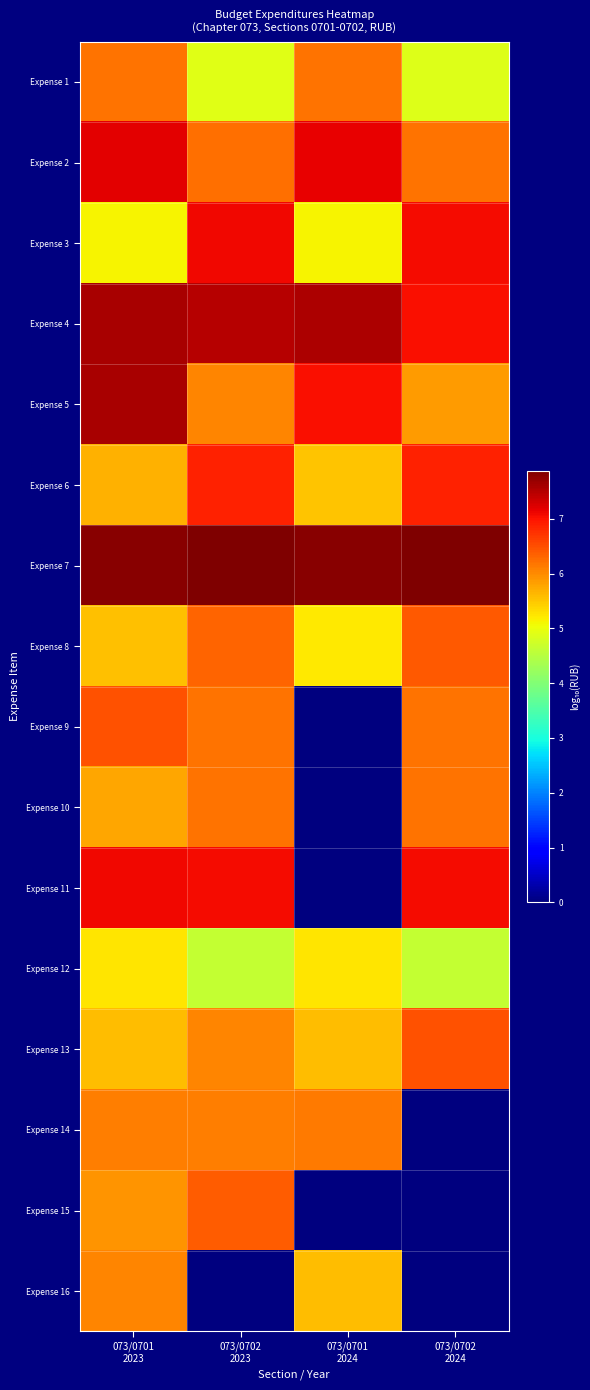

Rank the series by their maximum value, from lowest to highest.

Expense 12, Expense 16, Expense 14, Expense 1, Expense 10, Expense 15, Expense 8, Expense 13, Expense 9, Expense 6, Expense 3, Expense 11, Expense 2, Expense 4, Expense 5, Expense 7